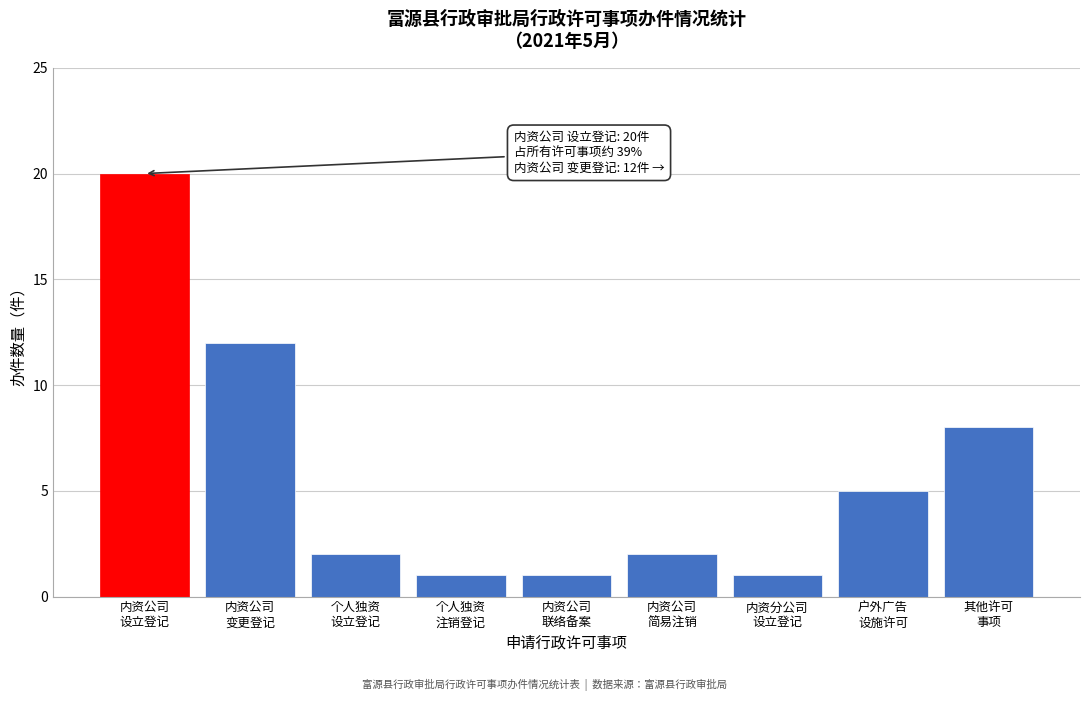

Reading right to left, what are all the values shown in this chart?

8	5	1	2	1	1	2	12	20